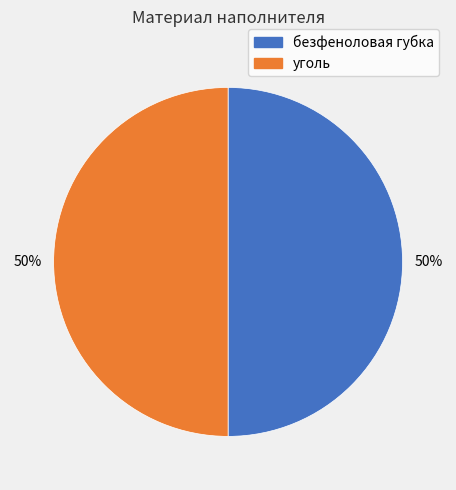

True or false: уголь accounts for 37% of the total.

False